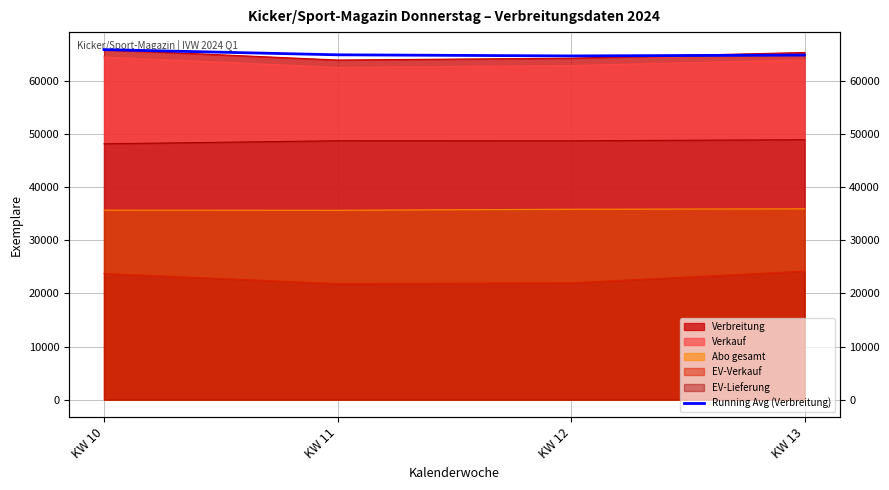

What is the sum of all values?

260260.5